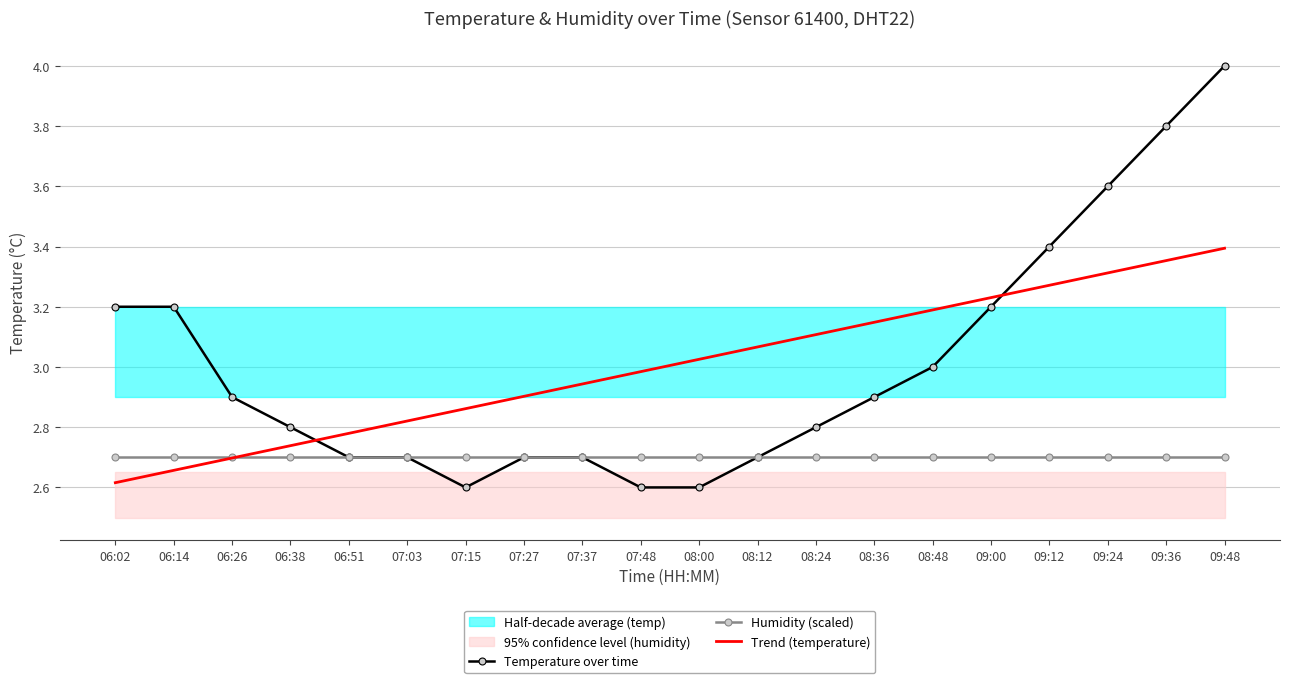

The value of Humidity (scaled) at 06:02 is 4.5. True or false?

False